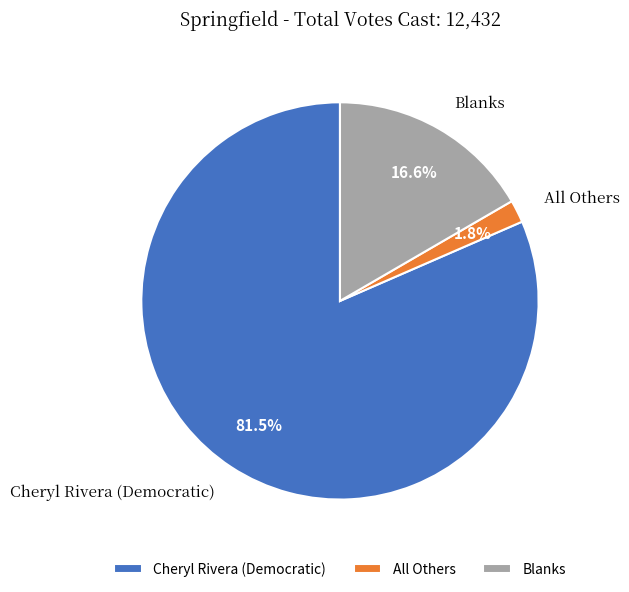

Is it true that Blanks is 6% of the pie?

False